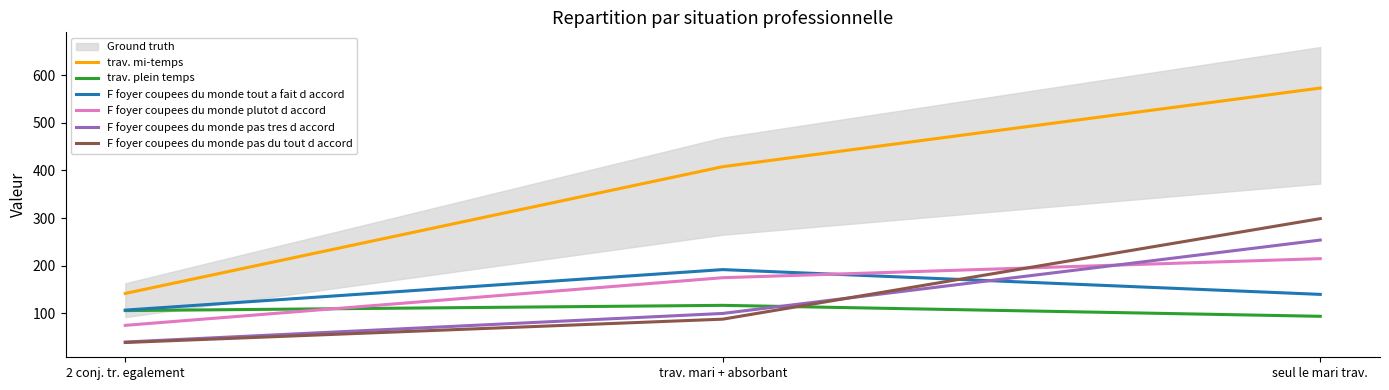

What is the maximum value for trav. plein temps?

117